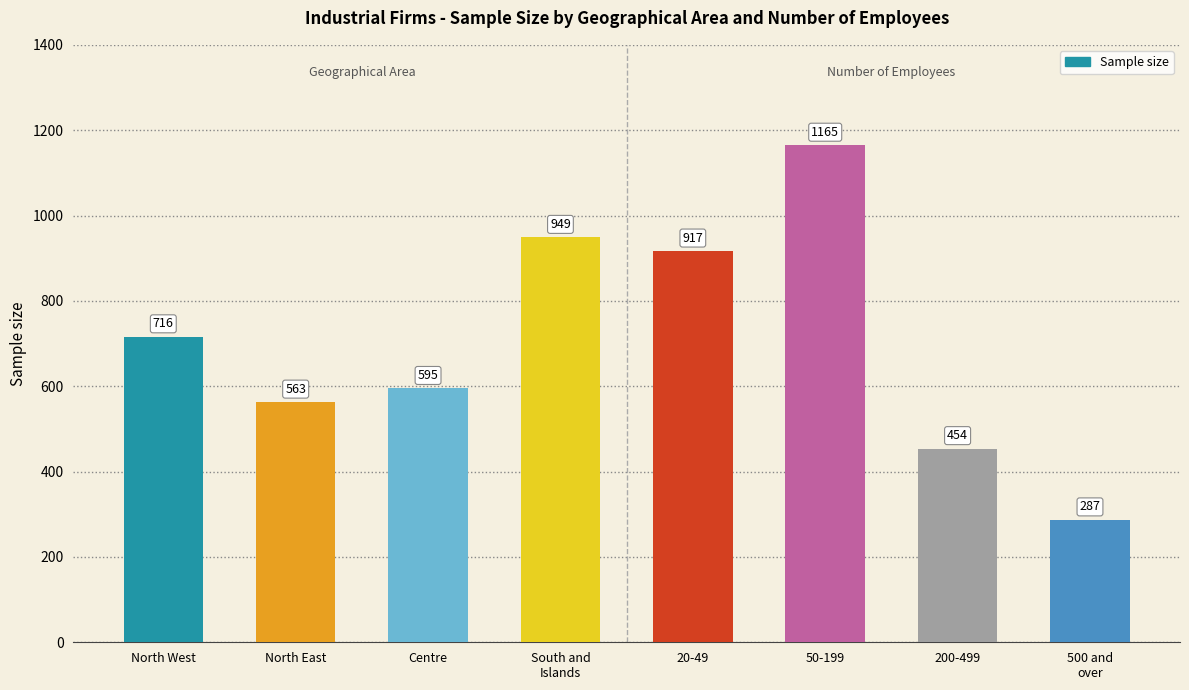

What is the ratio of the value at North West to the value at South and
Islands?

0.8